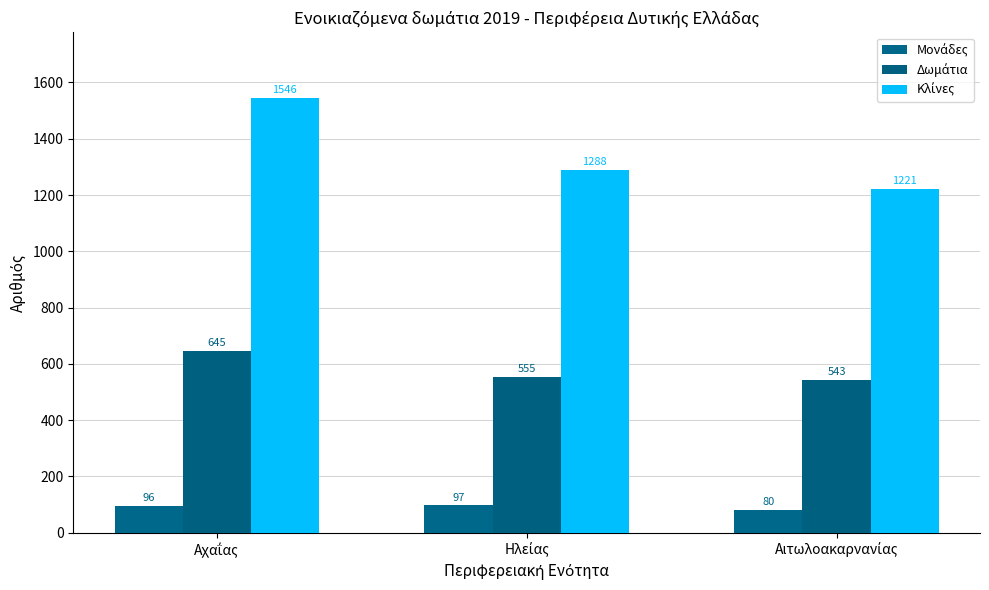

Are the bars horizontal?

No